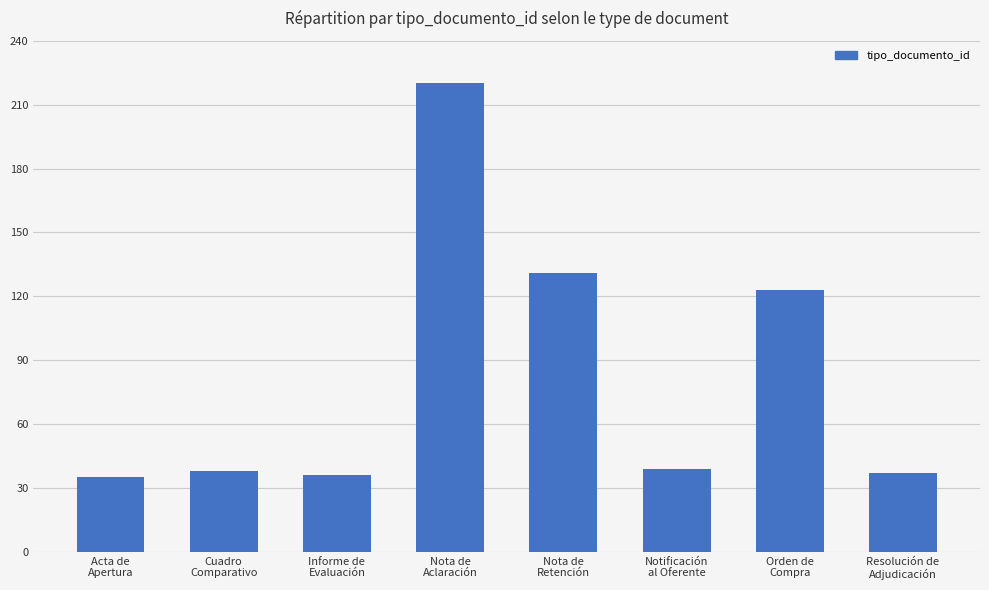

What is the average value?

82